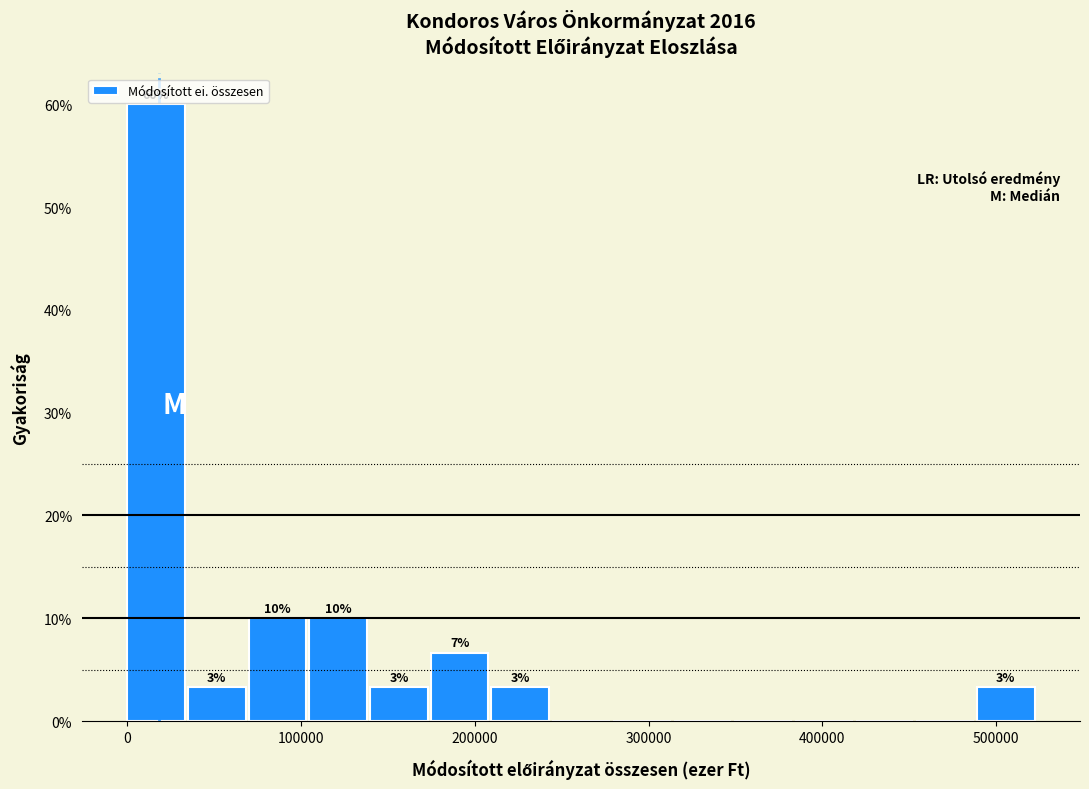

Read against the x-axis, roughly where is the centre of the tallest bar?

20000